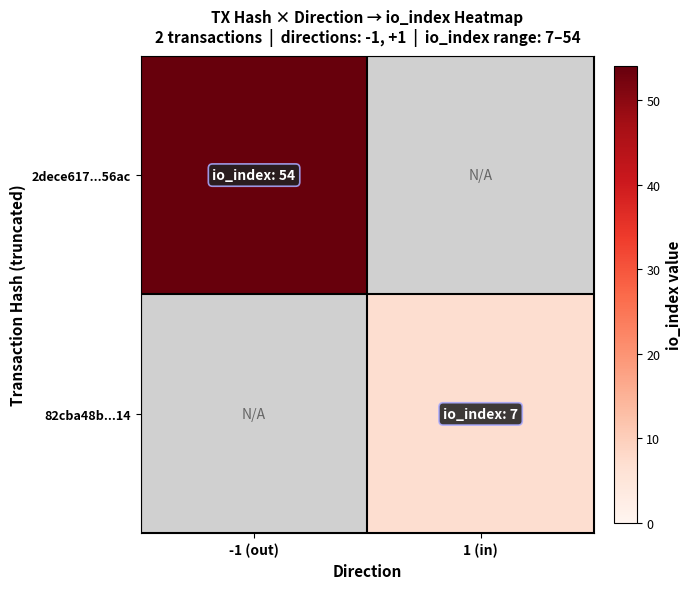

Which series has the largest range (max minus min)?

2dece617...56ac